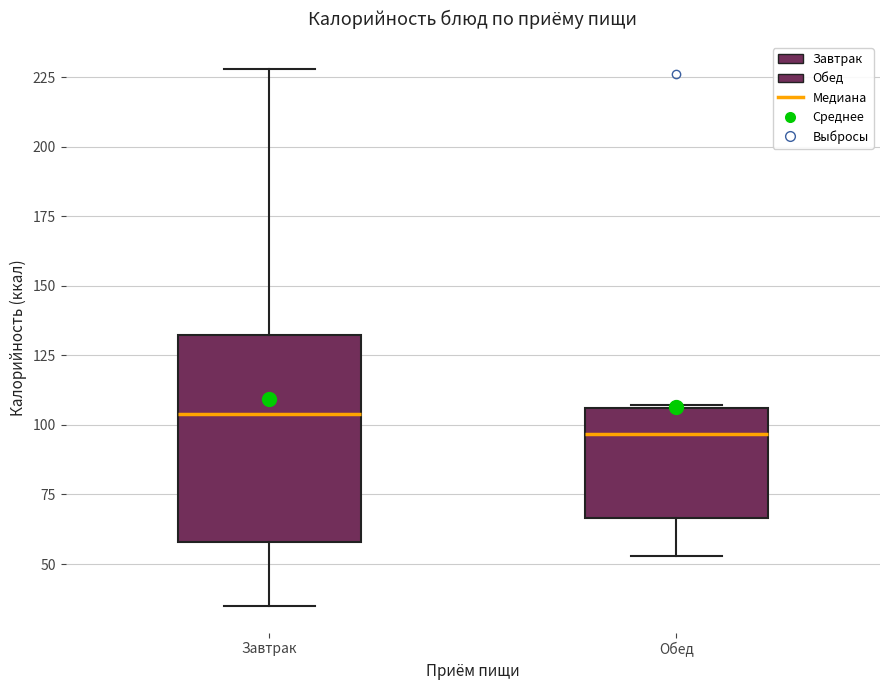

Which box is the tallest, from its lower edge to its upper edge?

Завтрак